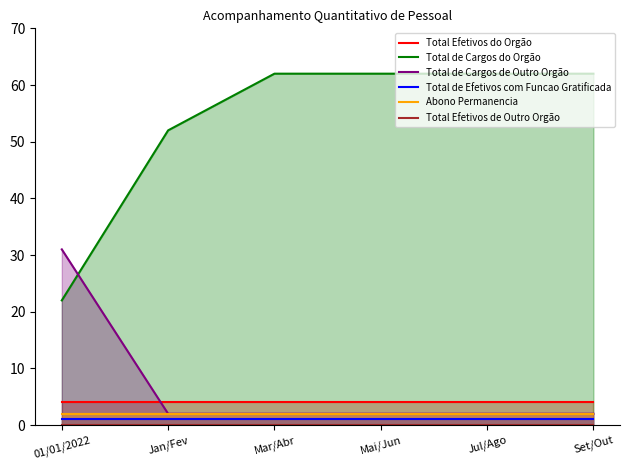

Reading right to left, list all the values displayed in this chart.

Total Efetivos do Orgão: 4	4	4	4	4	4
Total de Cargos do Orgão: 62	62	62	62	52	22
Total de Cargos de Outro Orgão: 2	2	2	2	2	31
Total de Efetivos com Funcao Gratificada: 1	1	1	1	1	1
Abono Permanencia: 2	2	2	2	2	2
Total Efetivos de Outro Orgão: 0	0	0	0	0	0